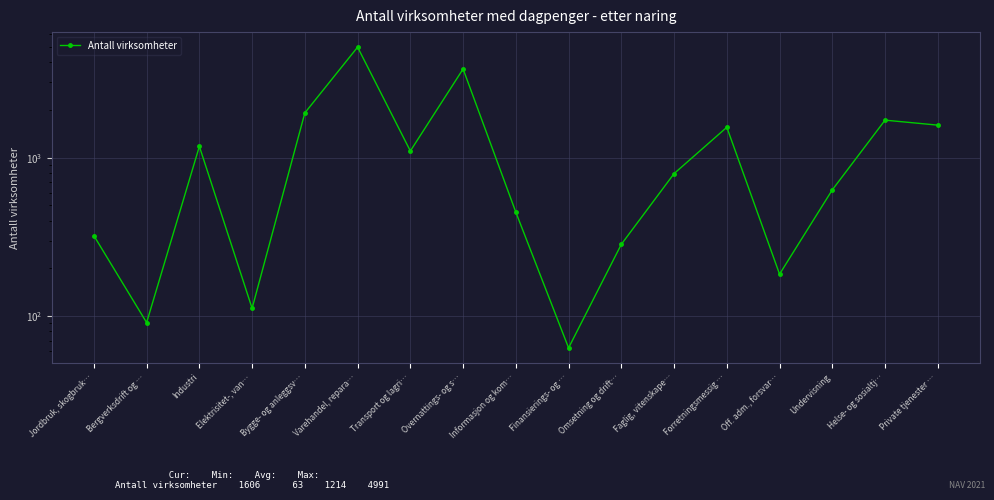

List the labels in order of value, largest first.

Varehandel, repara…, Overnattings- og s…, Bygge- og anleggsv…, Helse- og sosialtj…, Private tjenester …, Forretningsmessig …, Industri, Transport og lagri…, Faglig, vitenskape…, Undervisning, Informasjon og kom…, Jordbruk, skogbruk…, Omsetning og drift…, Off. adm., forsvar…, Elektrisitet-, van…, Bergverksdrift og …, Finansierings- og …